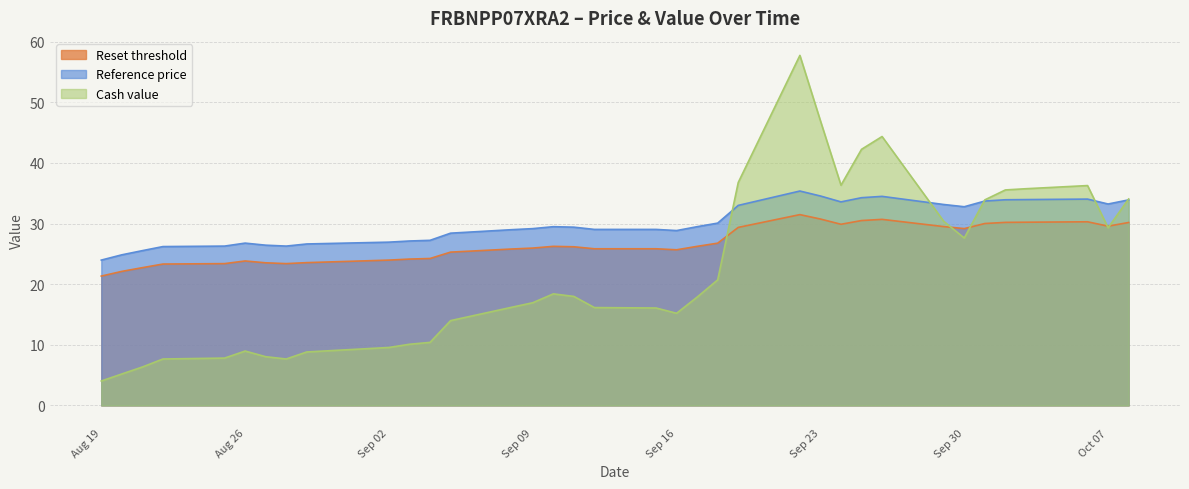

What is the label of the 28th point from the left?

2025-09-26